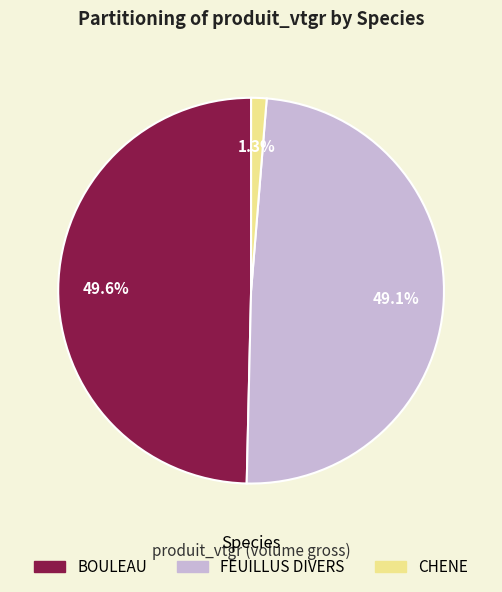

Combined, do CHENE and BOULEAU account for over 50%?

Yes